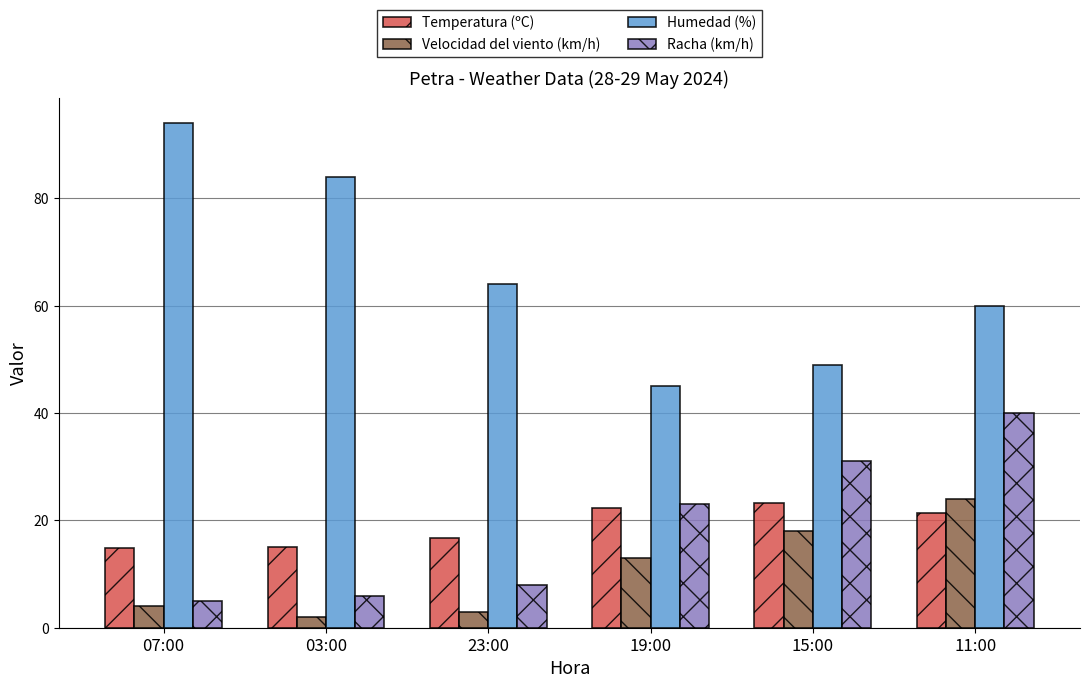

At which label is Humedad (%) closest to 69?

23:00